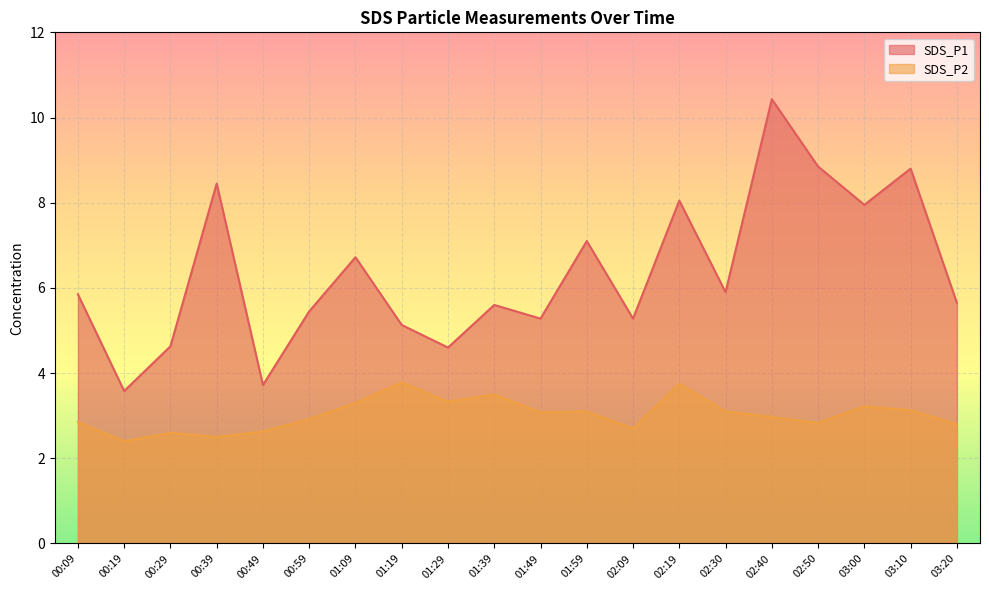

What position from the right is 01:29?

12